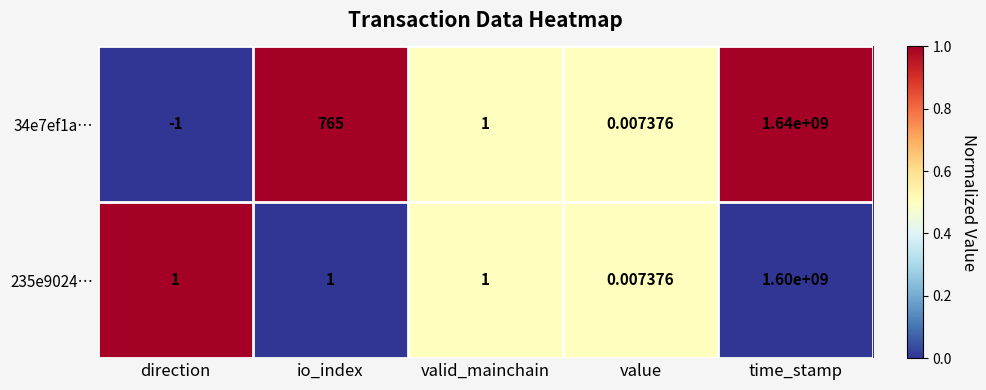

Which category has the lowest value in the 235e9024… series?

value